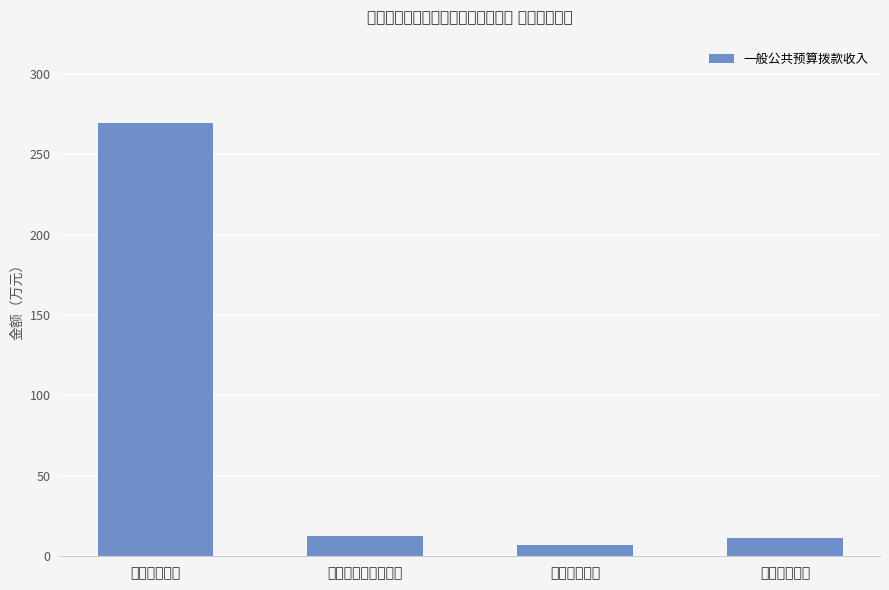

Reading left to right, what are all the values shown in this chart?

公共安全支出=269.2	社会保障和就业支出=12.5	卫生健康支出=7.2	住房保障支出=11.1